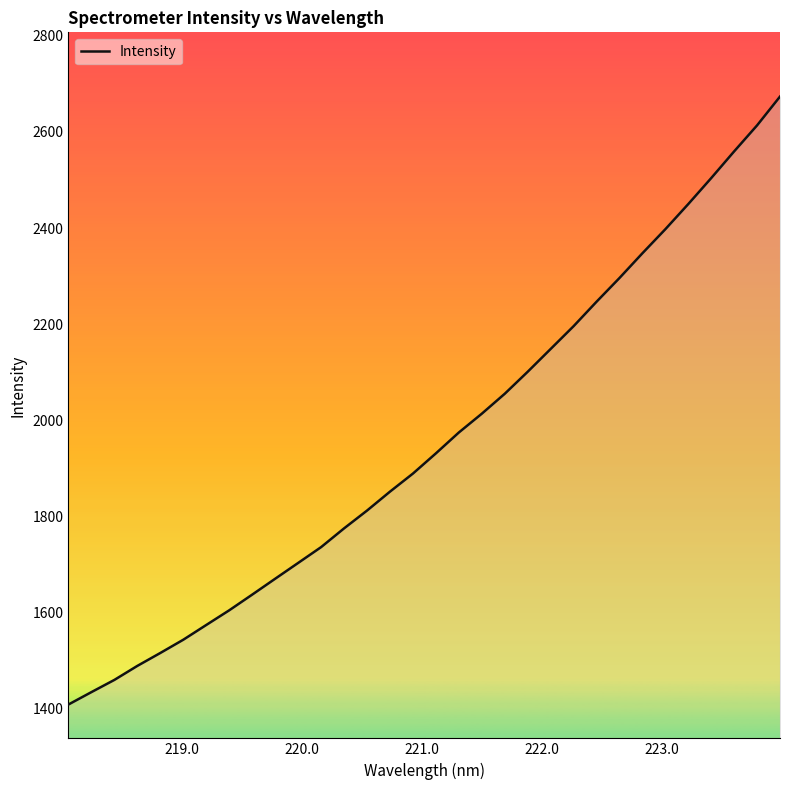

What is the difference between the maximum and minimum values?

1265.3